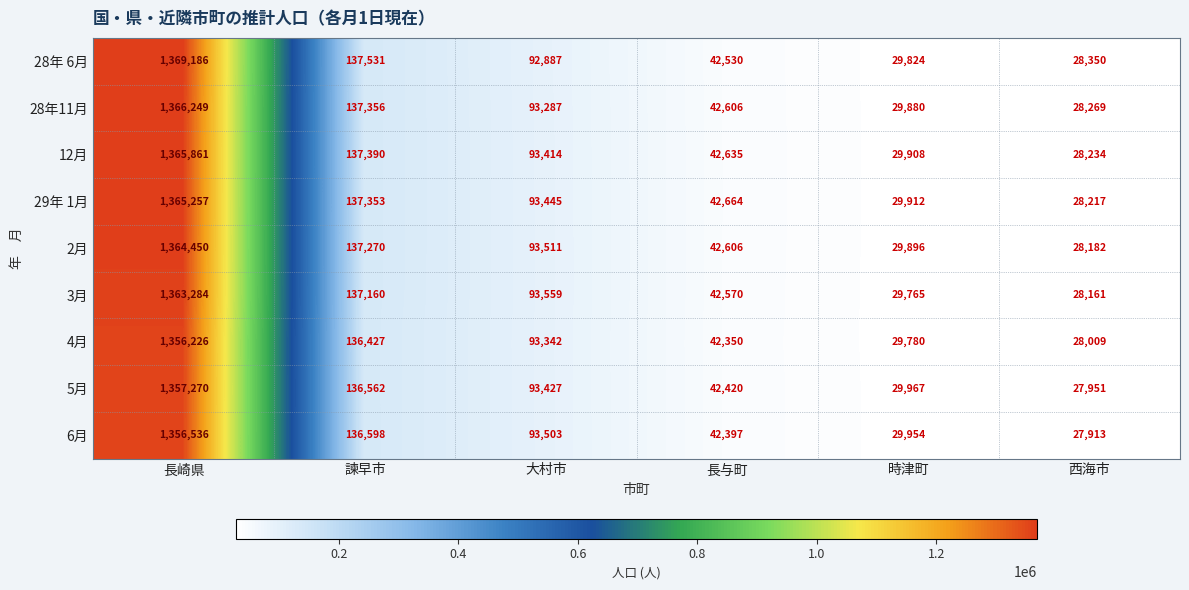

What is the difference between the maximum and minimum values in the 2月 series?

1336268